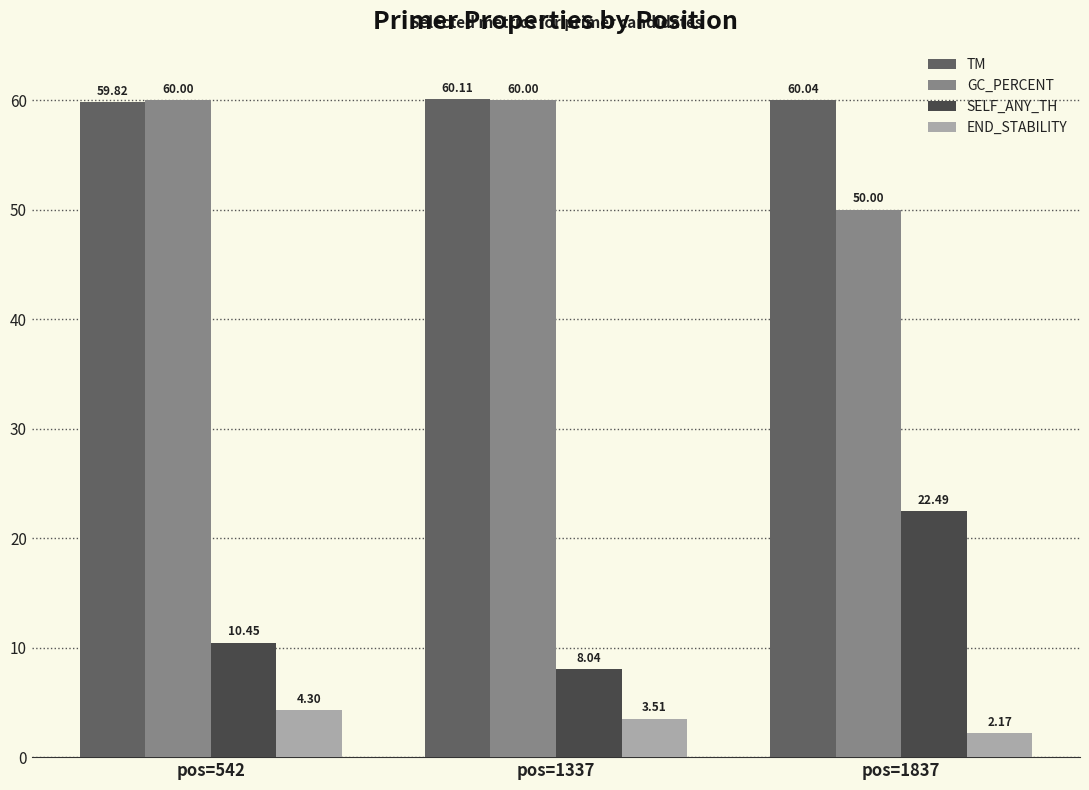

The value of END_STABILITY at pos=542 is 4.3. True or false?

True